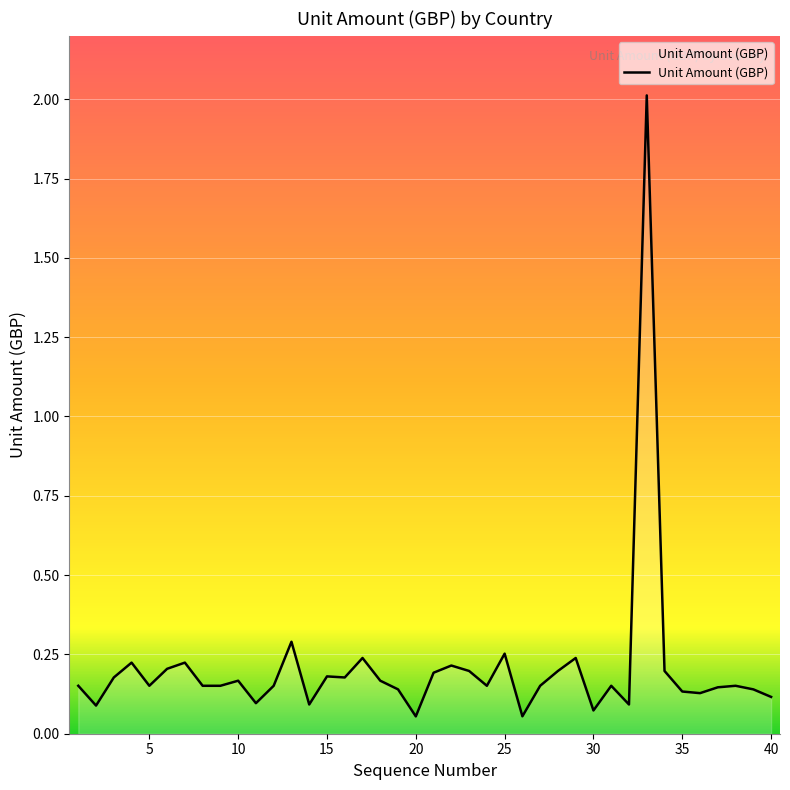

What is the difference between the maximum and minimum values?

2.0